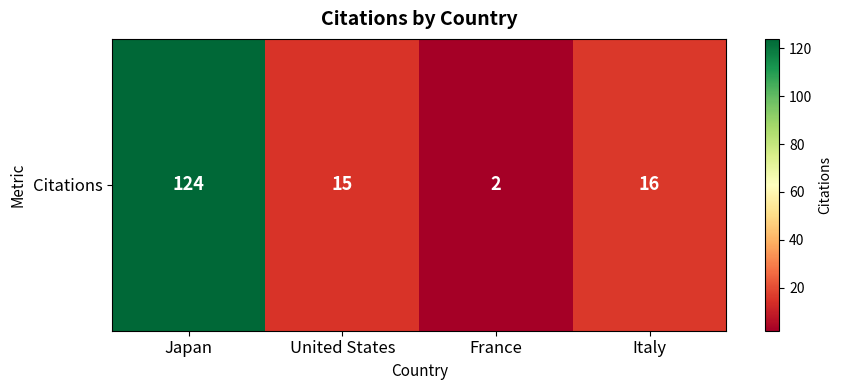

List the labels in order of value, smallest first.

France, United States, Italy, Japan